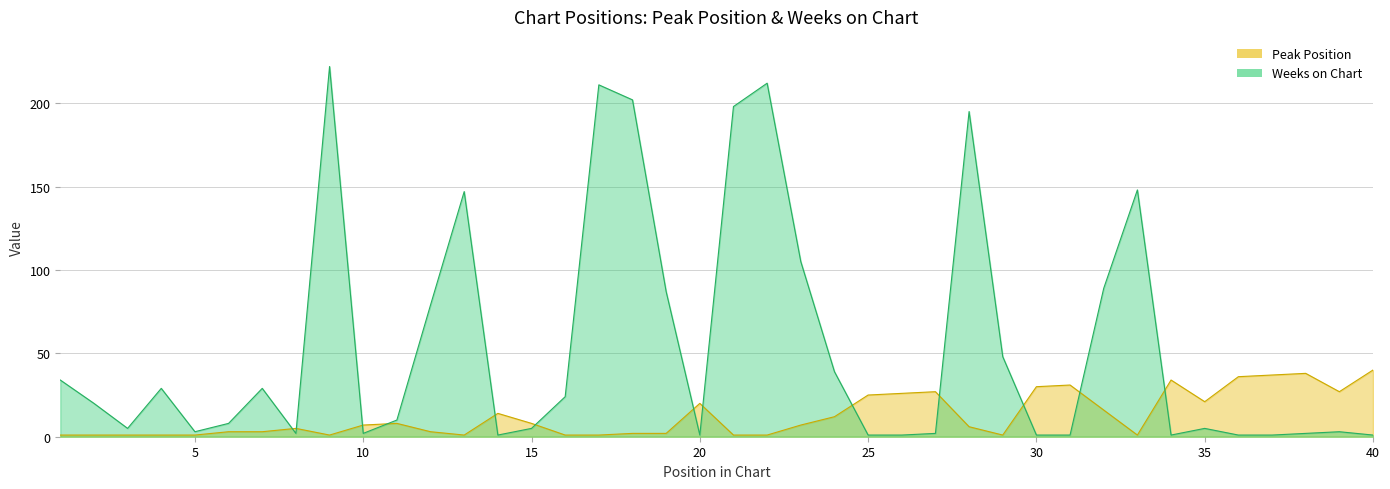

What is the spread (max minus min) of values at 30?

29